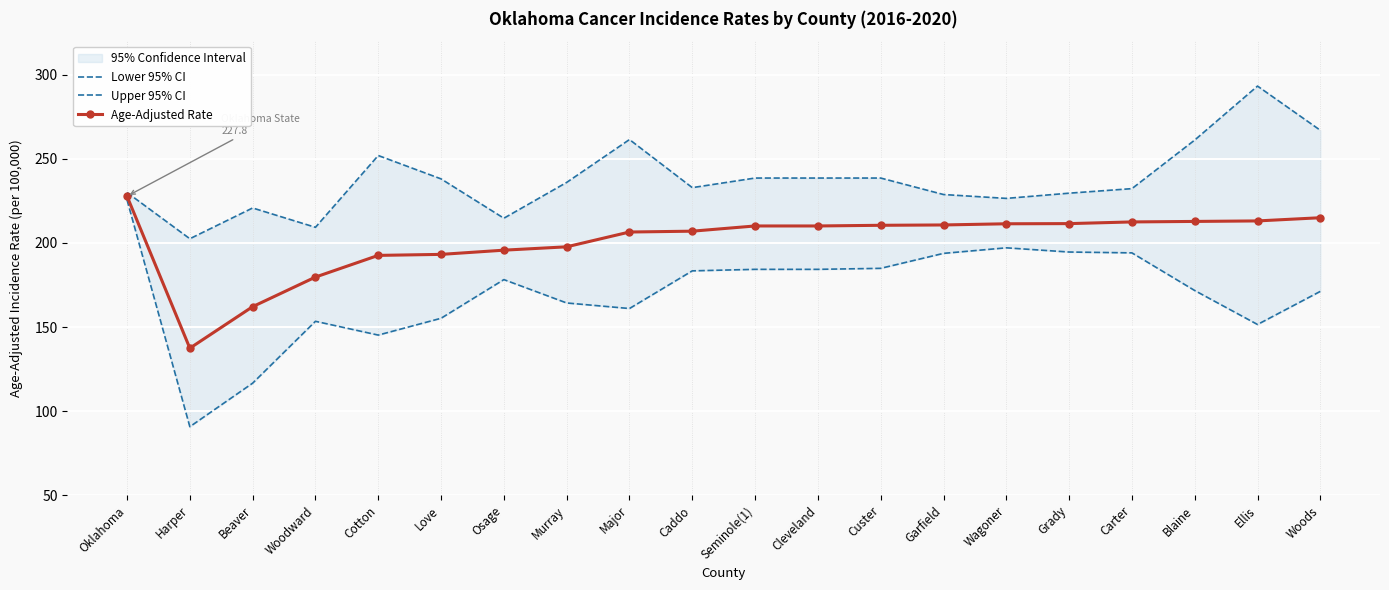

What is the greatest value displayed?

293.3